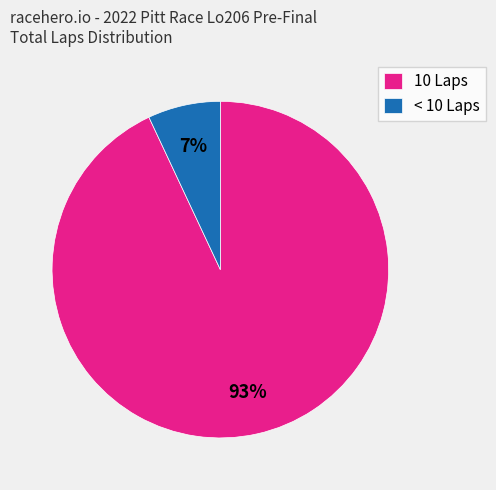

To the nearest percent, what portion does 10 Laps represent?

93%